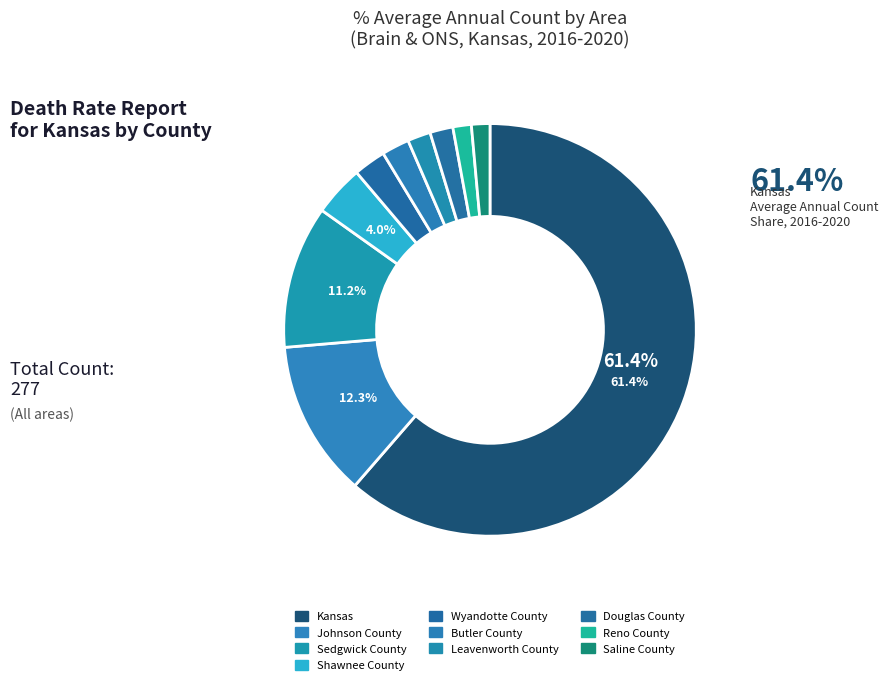

True or false: Reno County accounts for 9% of the total.

False